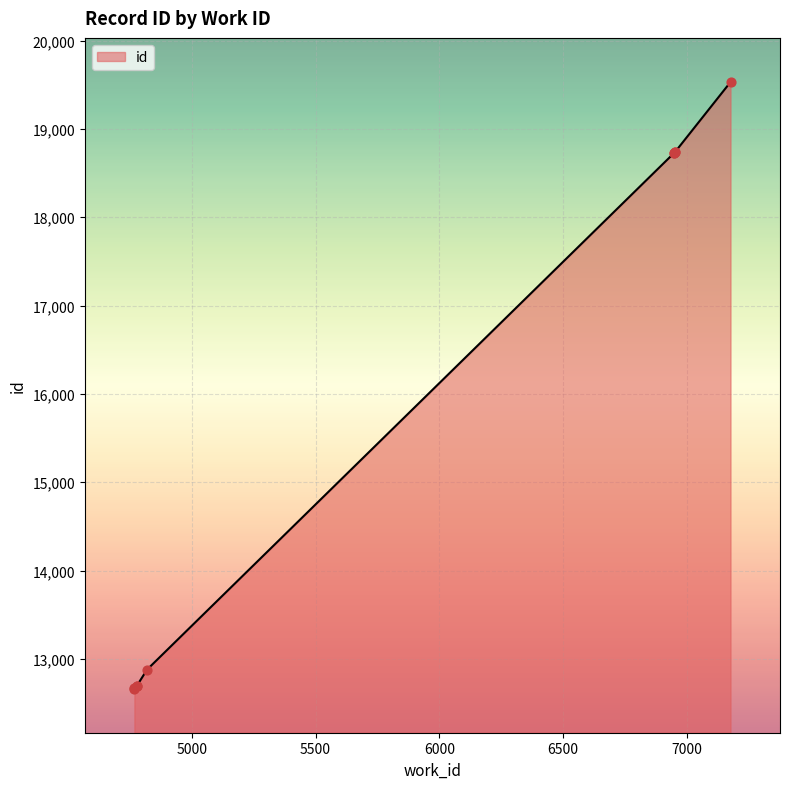

What is the change in value from 6949 to 6952?

+7